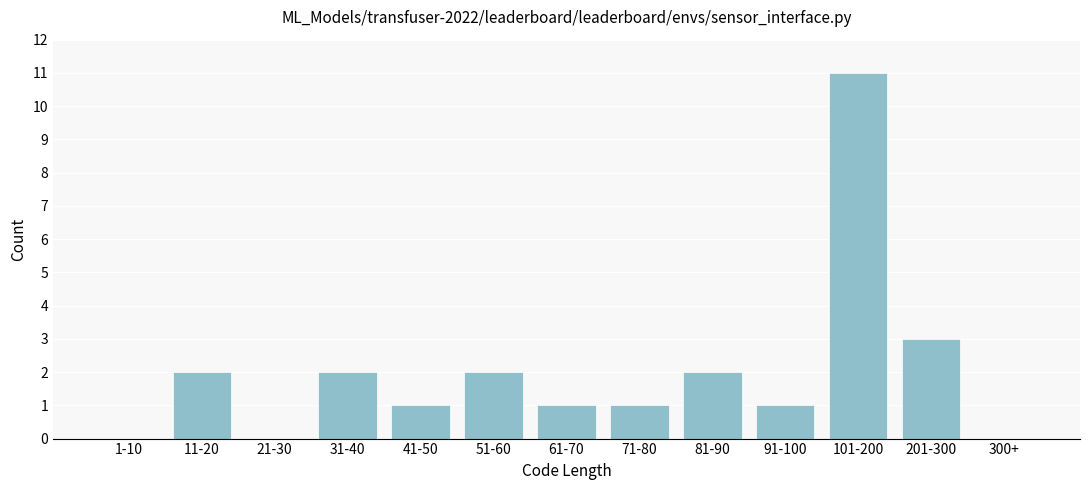

Reading right to left, extract all data points from this chart.

300+=0	201-300=3	101-200=11	91-100=1	81-90=2	71-80=1	61-70=1	51-60=2	41-50=1	31-40=2	21-30=0	11-20=2	1-10=0